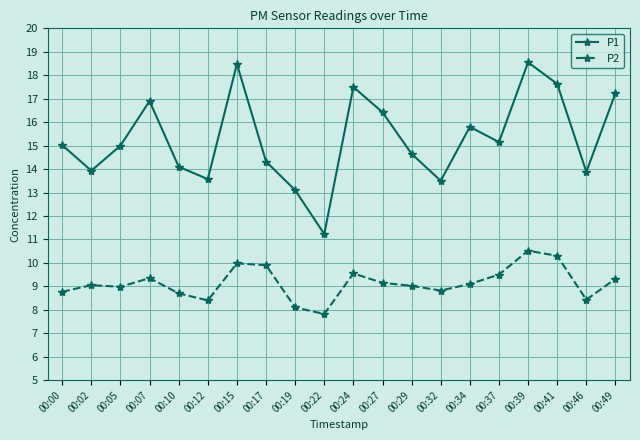

True or false: P2 has a value of 3.3 at 00:24.

False